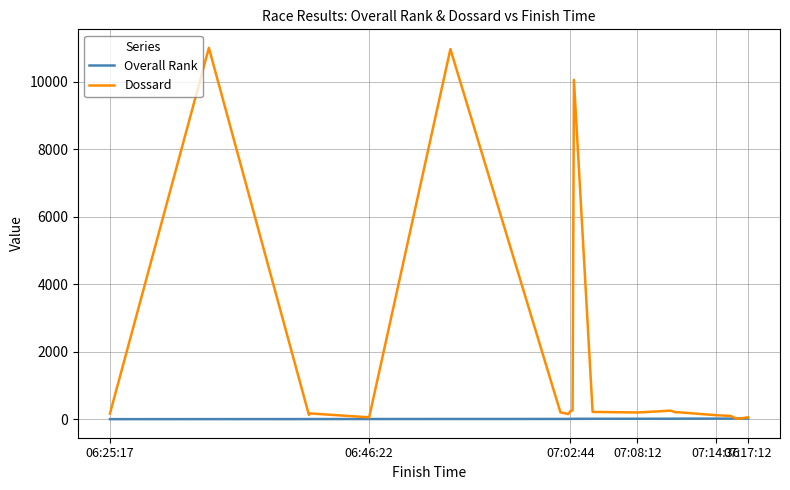

List the series in order of their overall mean, lowest first.

Overall Rank, Dossard